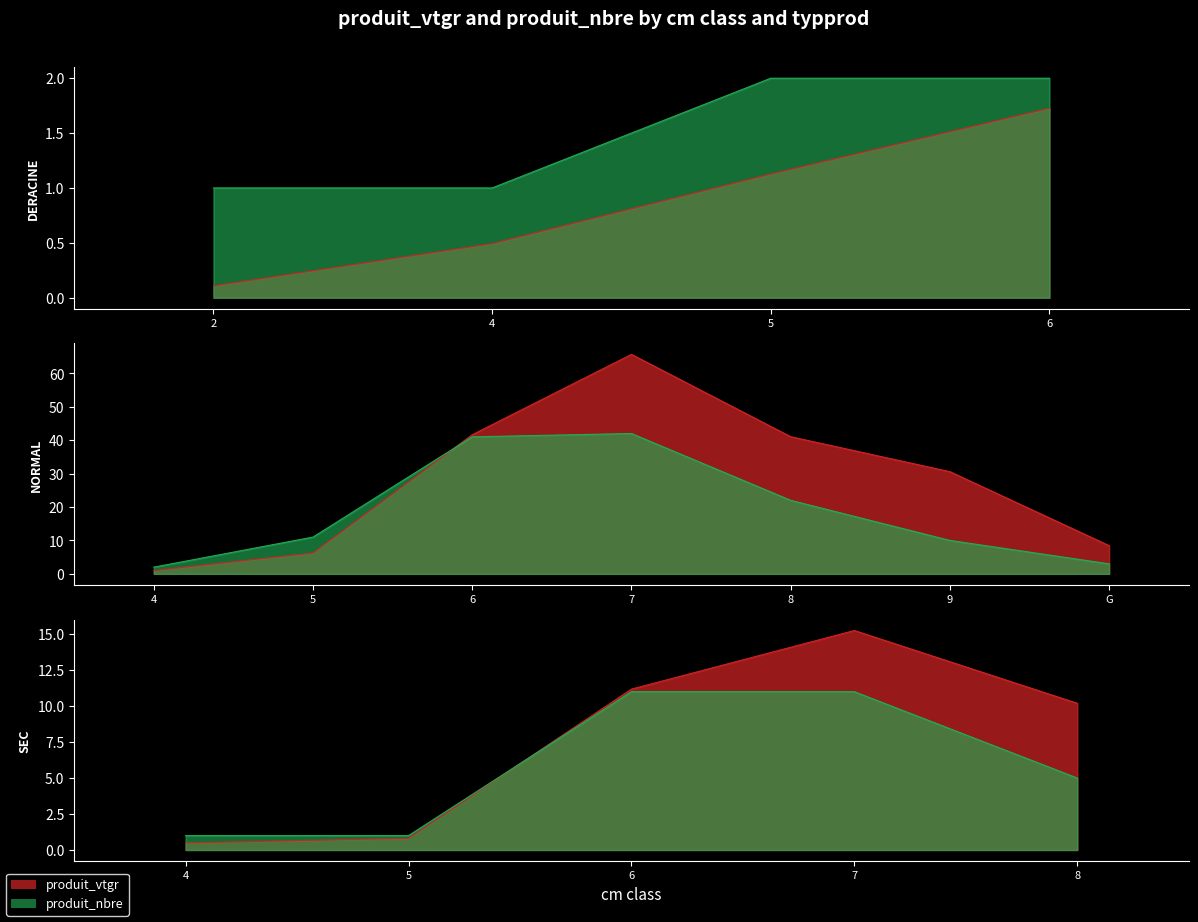

What are all the series names shown in the legend?

produit_vtgr, produit_nbre